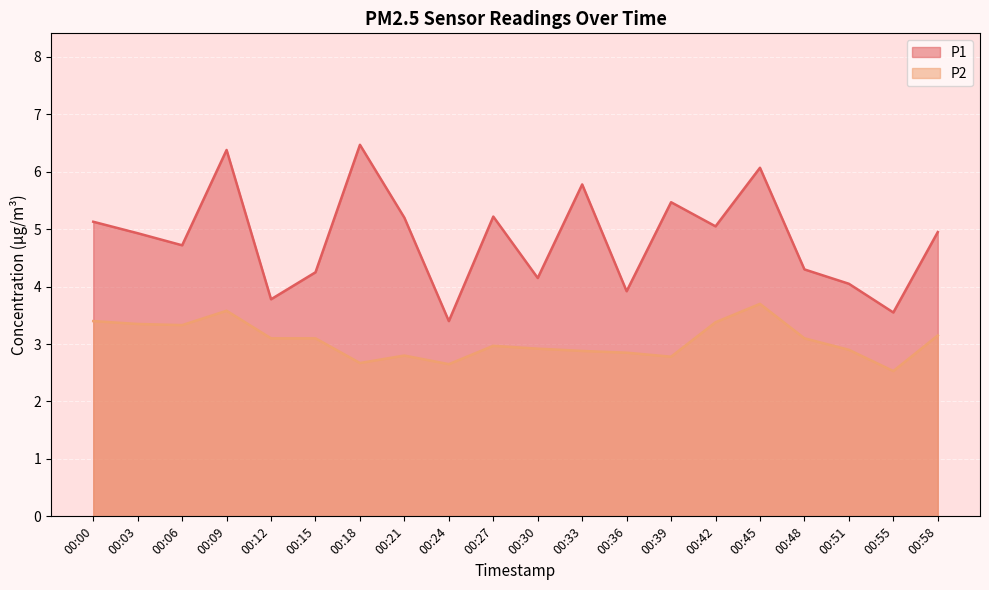

At how many categories does at least one series exceed 2?

20